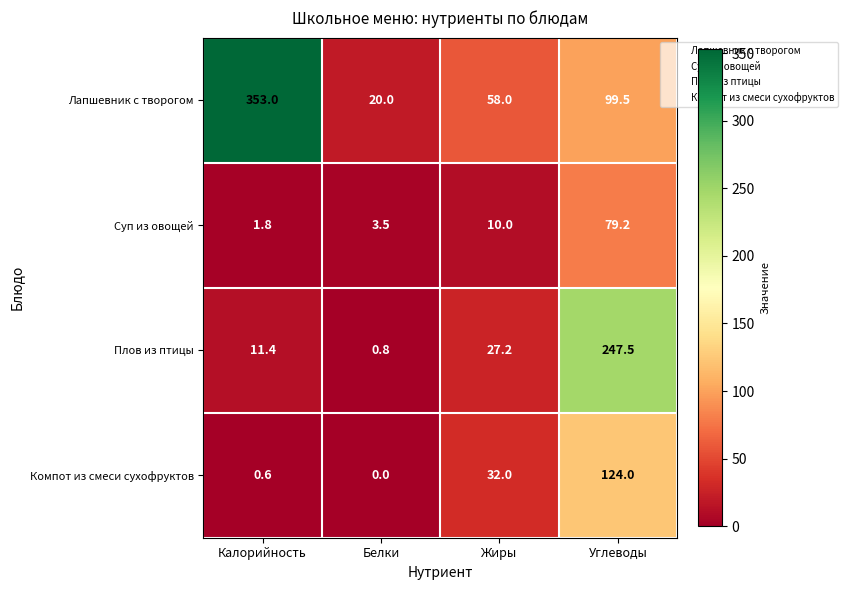

How many values in Компот из смеси сухофруктов are above zero?

3